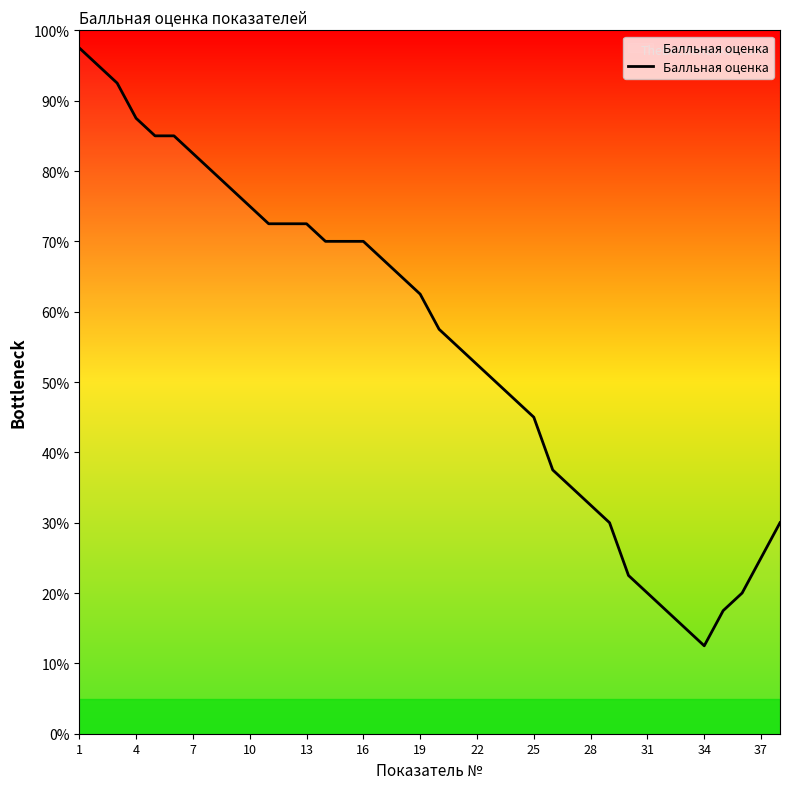

What is the greatest value displayed?

97.5